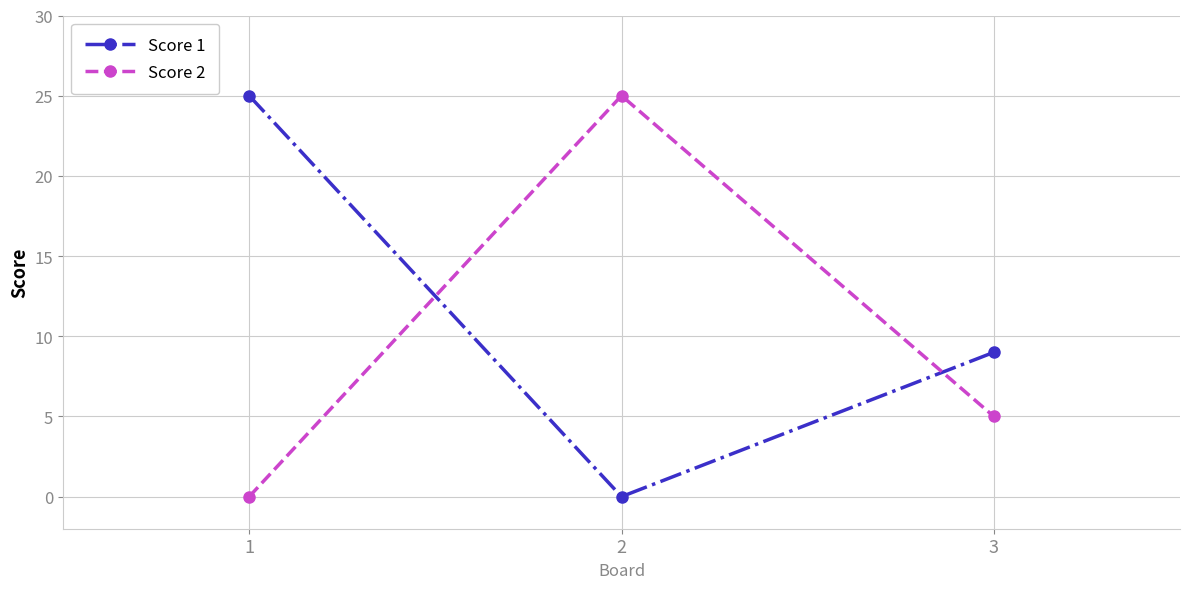

Is the value of Score 1 at 1 greater than the value of Score 2 at 1?

Yes